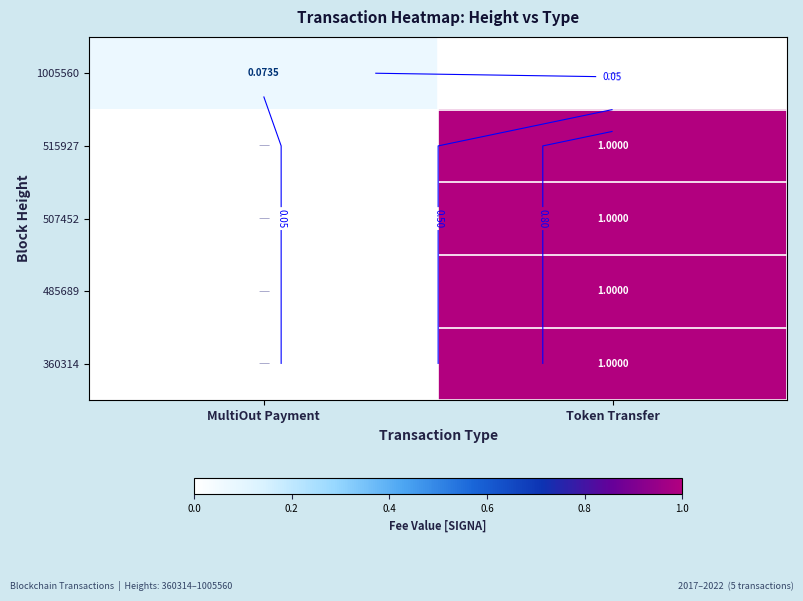

Which category has the lowest value across all series?

Token Transfer